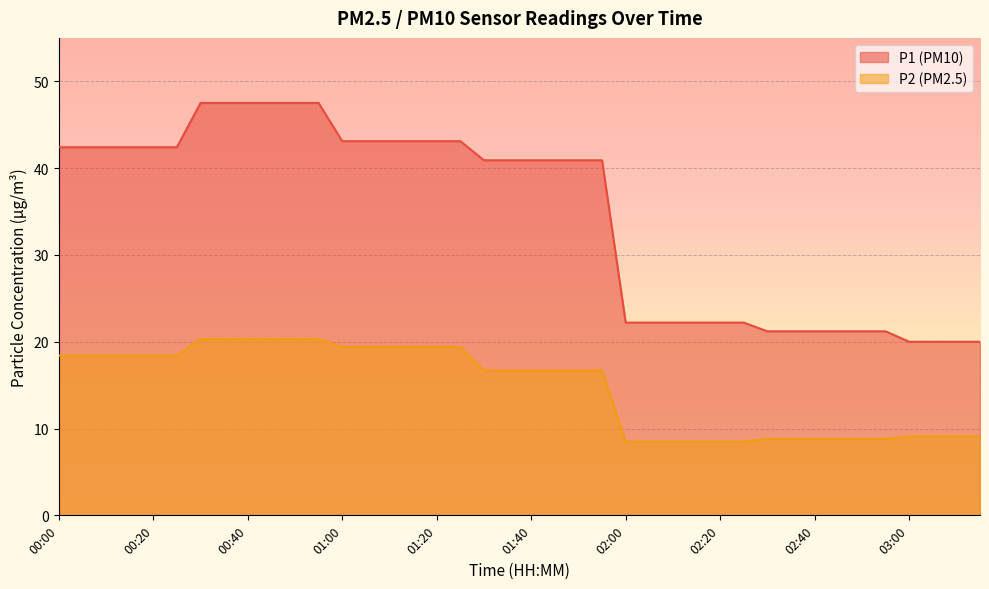

List the series in order of their peak value, highest first.

P1 (PM10), P2 (PM2.5)